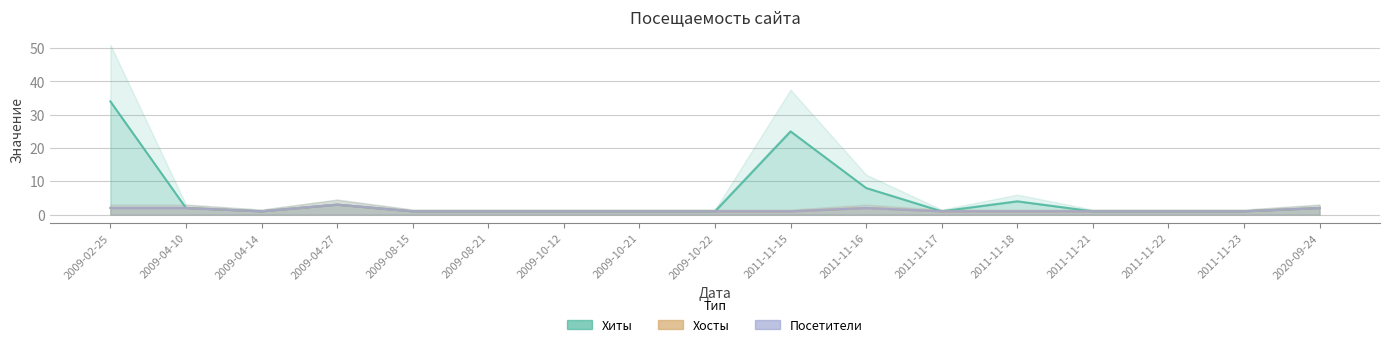

Count the Хосты values in the range 1 to 2.

16